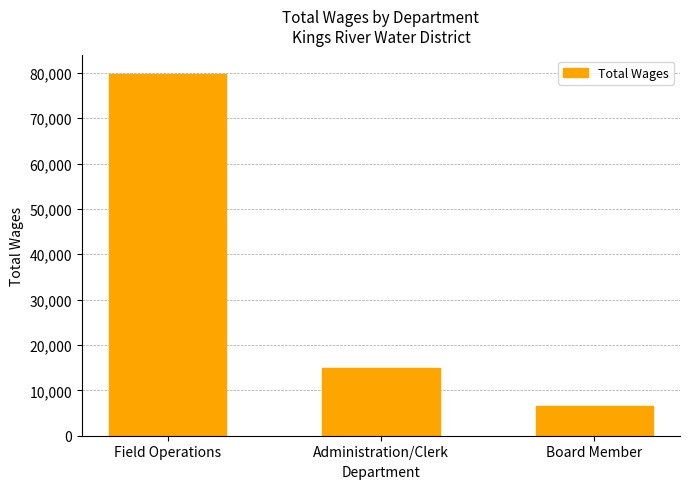

Reading left to right, extract all data points from this chart.

79820	14914	6500